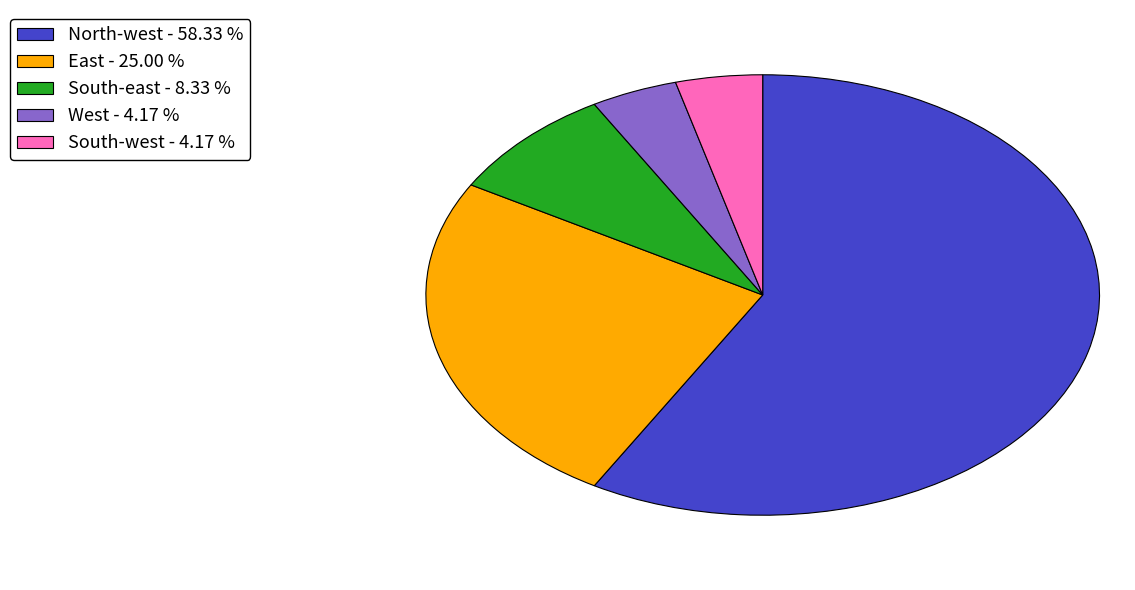

Does South-west represent more than half of the total?

No